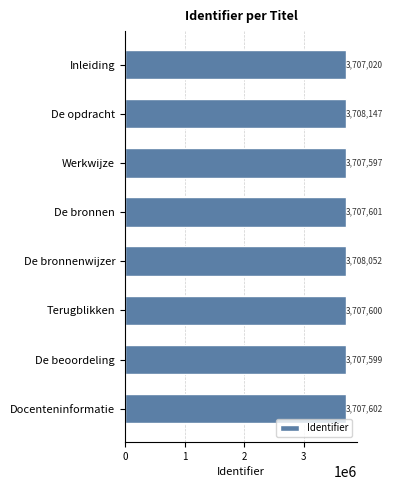

What is the difference between the maximum and second lowest values?

550